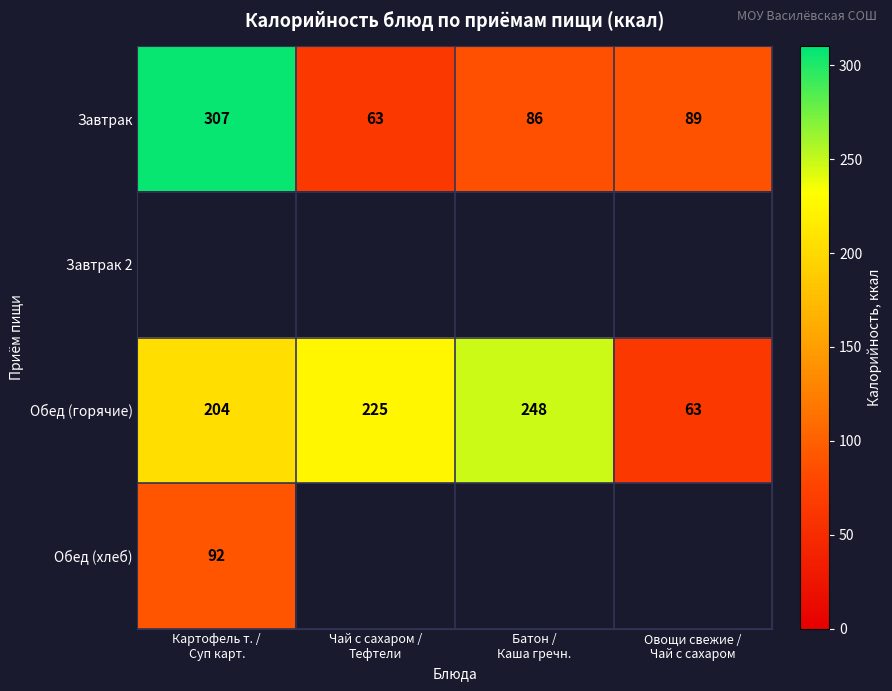

What is the average value of the Обед (горячие) series?

185